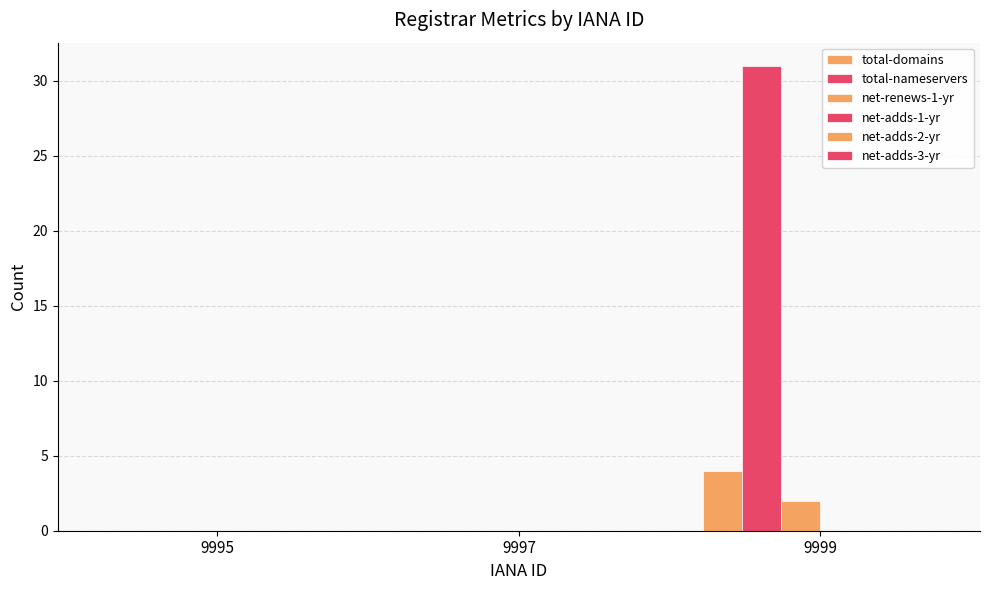

How many distinct data groups are displayed?

3